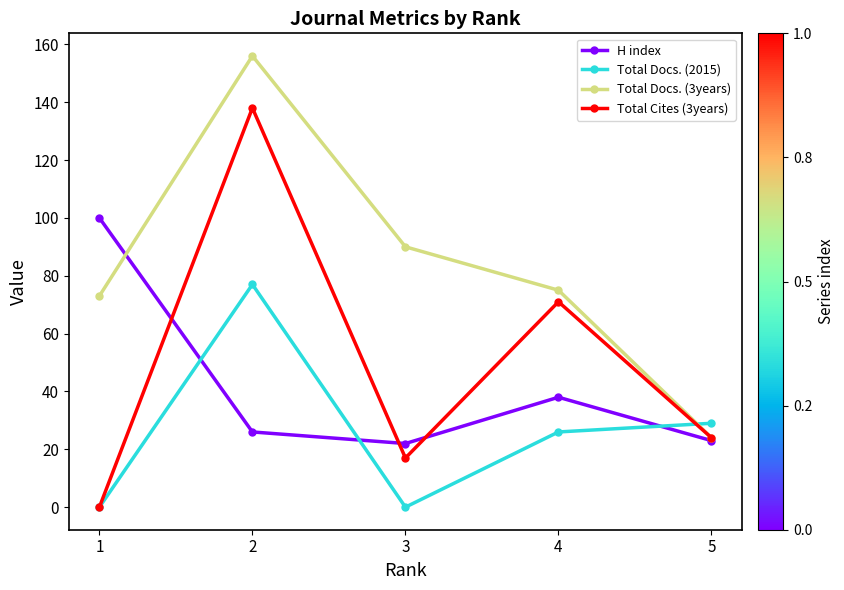

What is the difference between the highest and lowest values at 4?

49